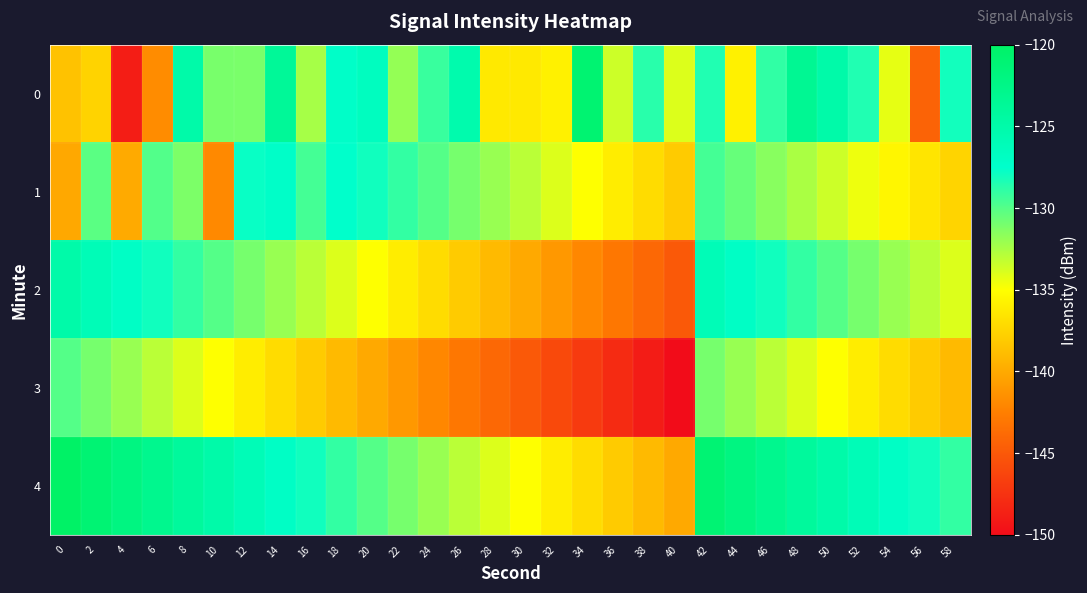

What is the total value across all series at 10?

-662.9